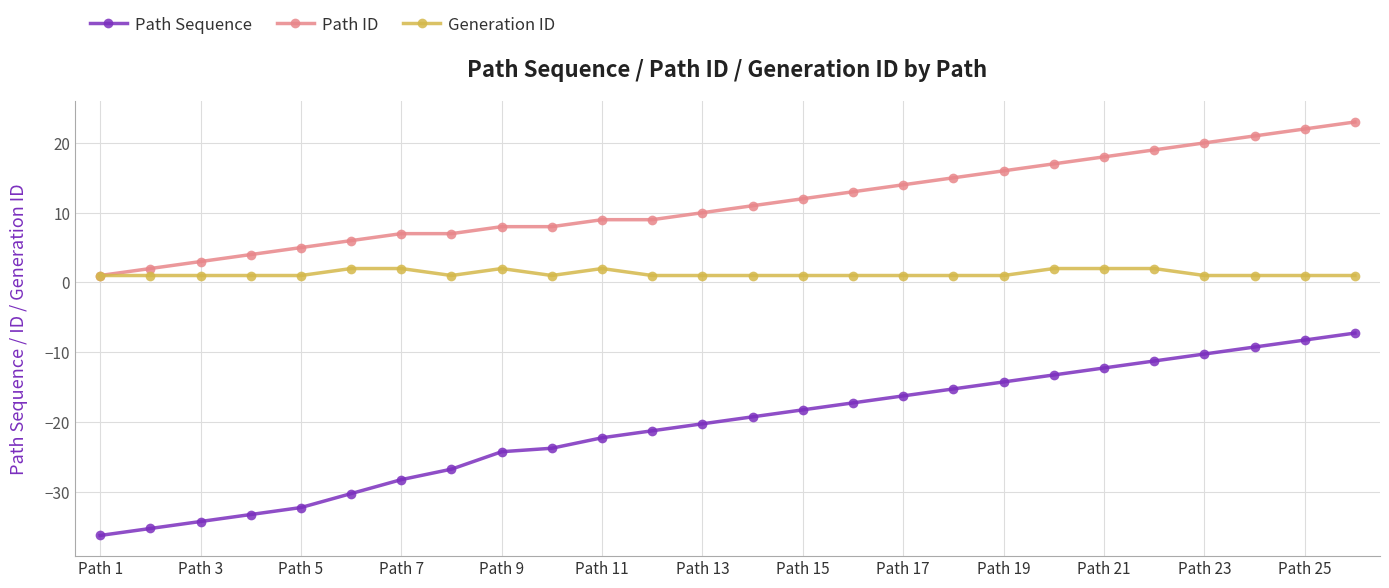

What is the smallest value displayed?

-36.2